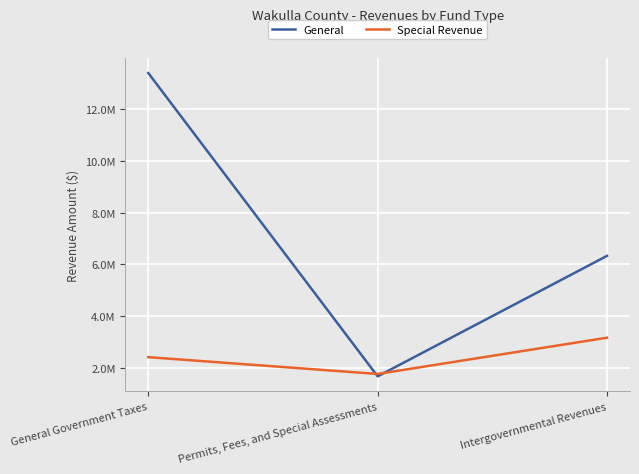

What is the sum of the General values at Intergovernmental Revenues and General Government Taxes?

19718725